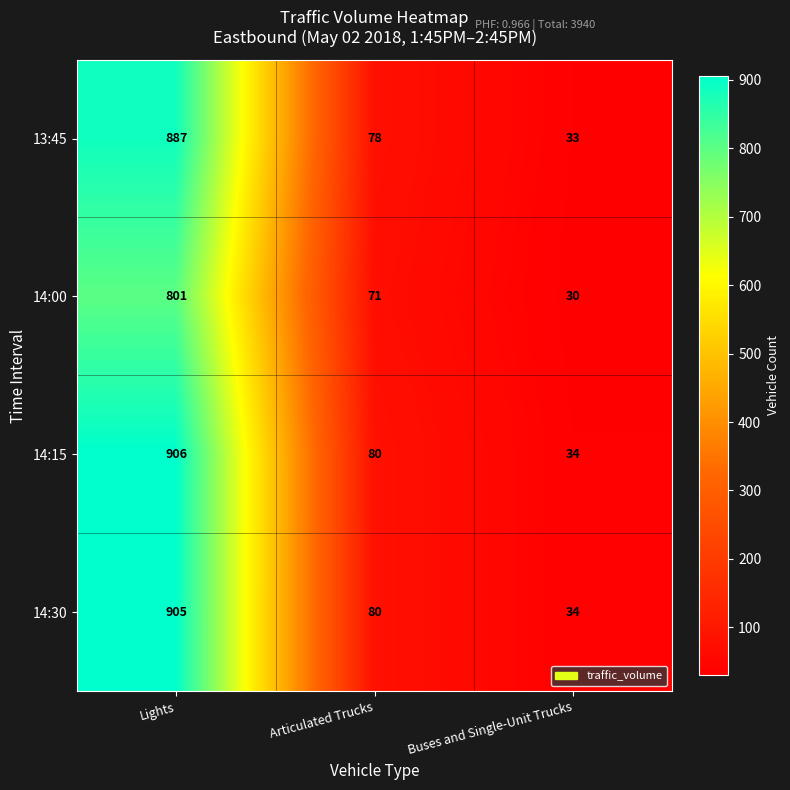

Which label corresponds to the smallest value in the chart?

Buses and Single-Unit Trucks